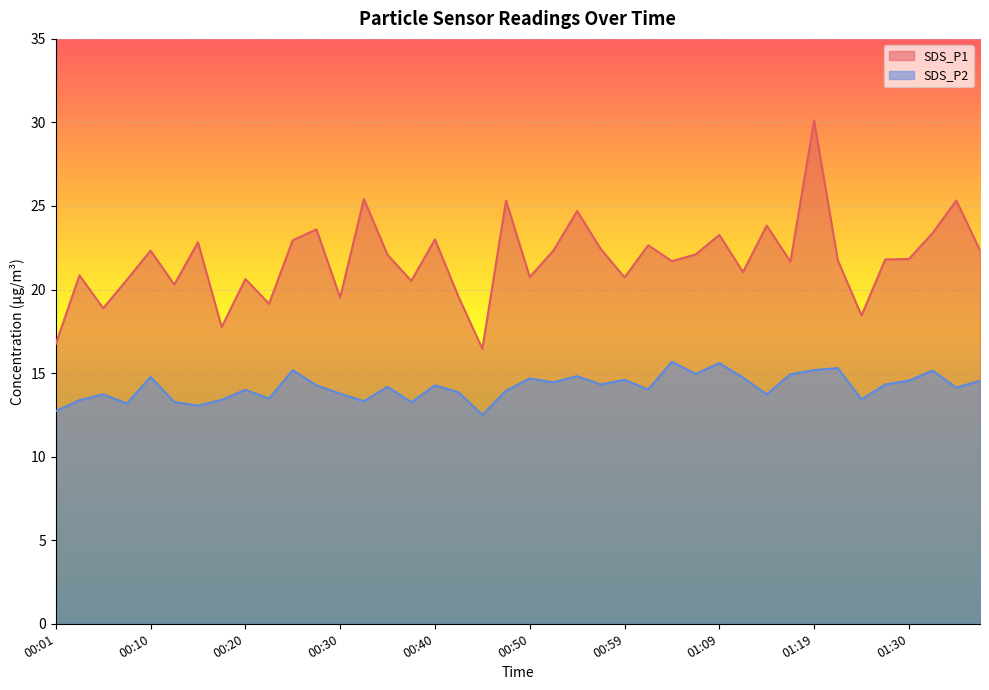

How many distinct data groups are displayed?

2